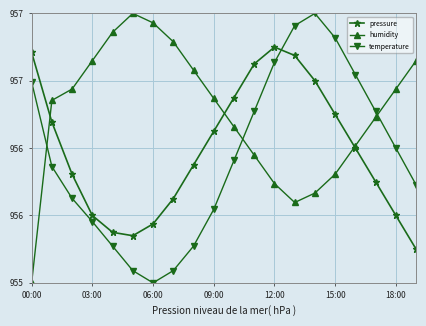

How many interior local peaks does the temperature series have?

1